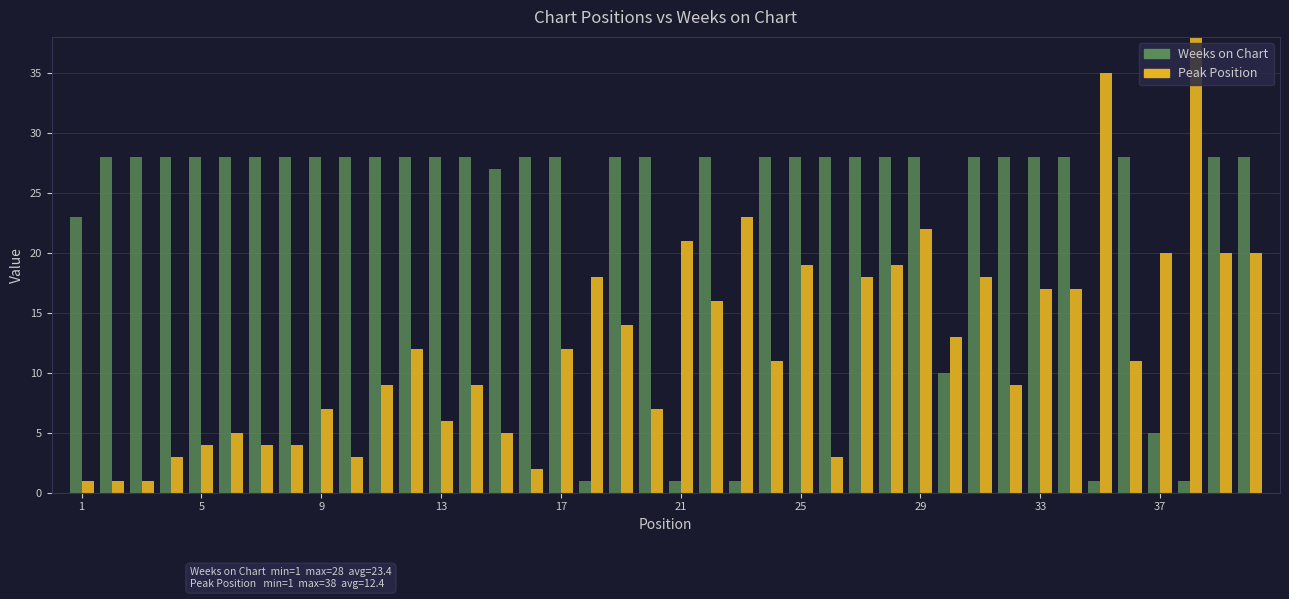

Rank the series by their maximum value, from lowest to highest.

Weeks on Chart, Peak Position